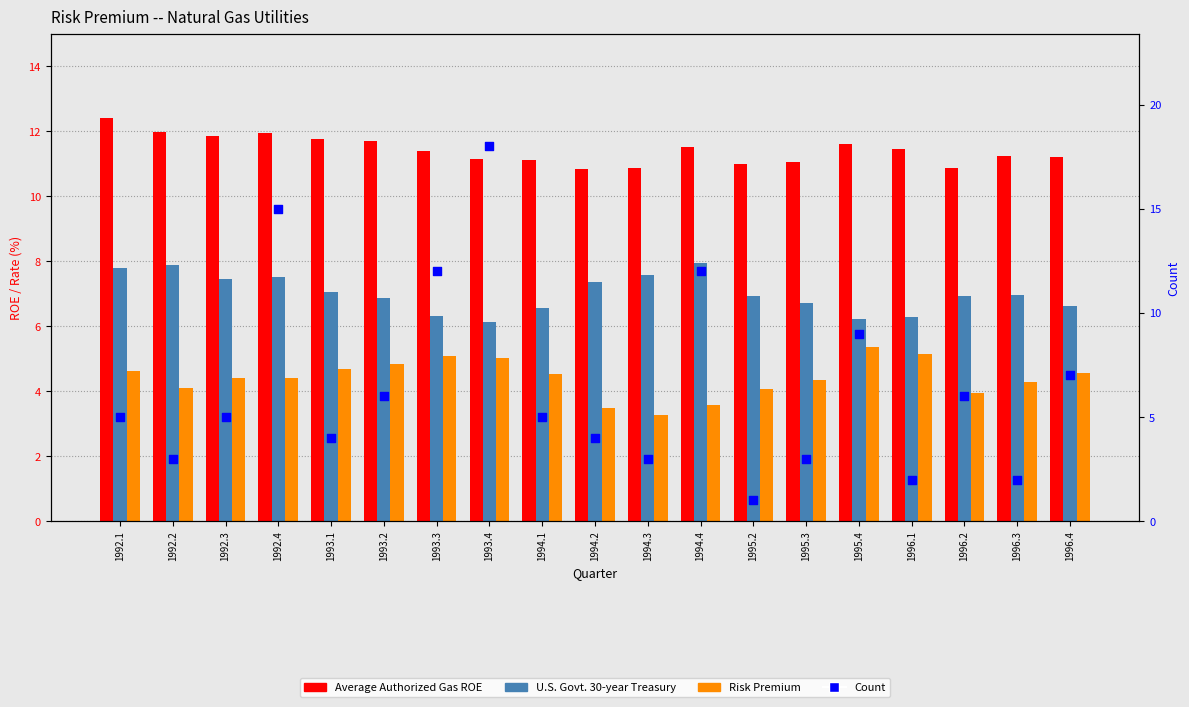

What are all the series names shown in the legend?

Average Authorized Gas ROE, U.S. Govt. 30-year Treasury, Risk Premium, Count